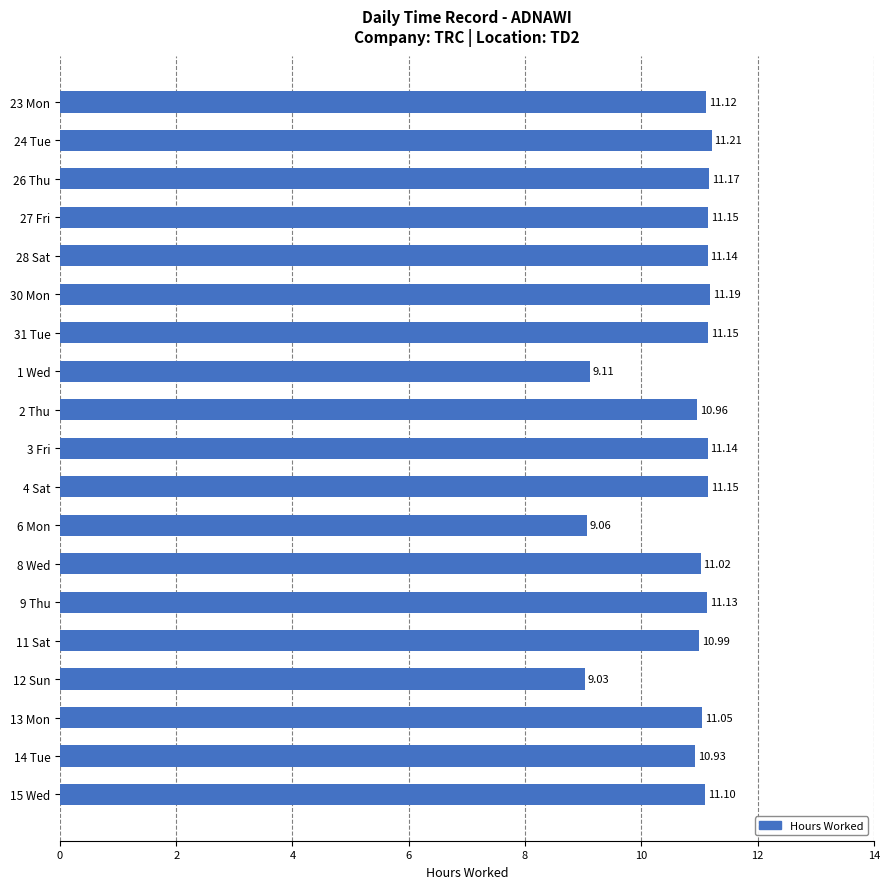

What is the sum of the values at 27 Fri and 30 Mon?

22.3